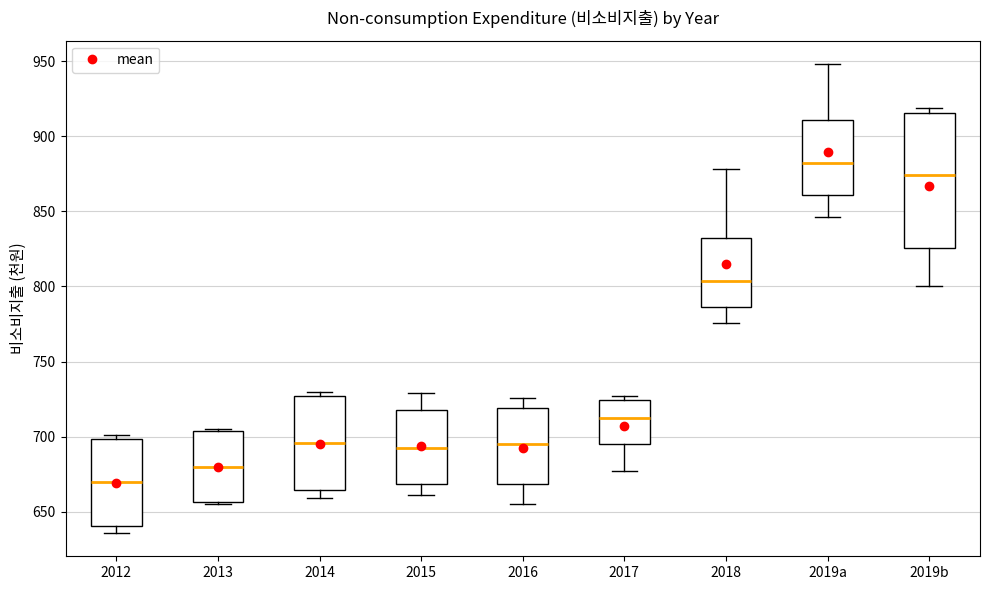

Which box is the tallest, from its lower edge to its upper edge?

2019b